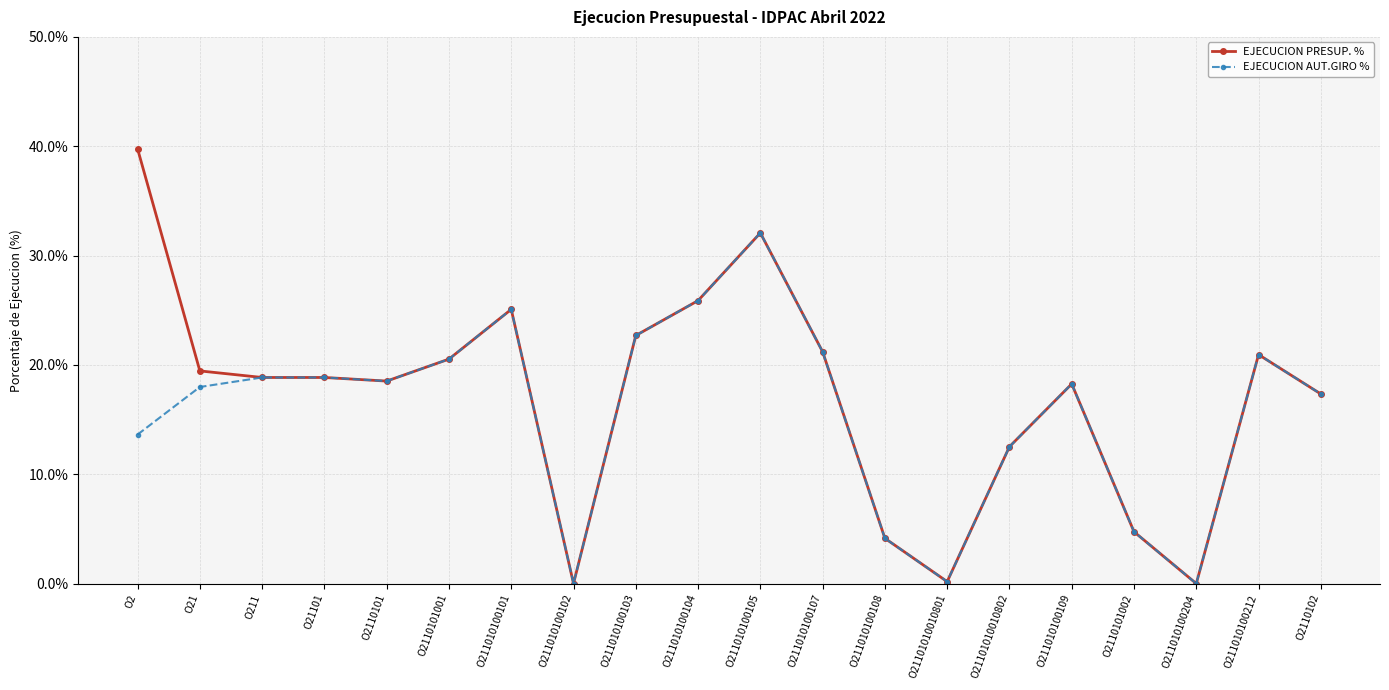

What position from the left is O211010100102?

8